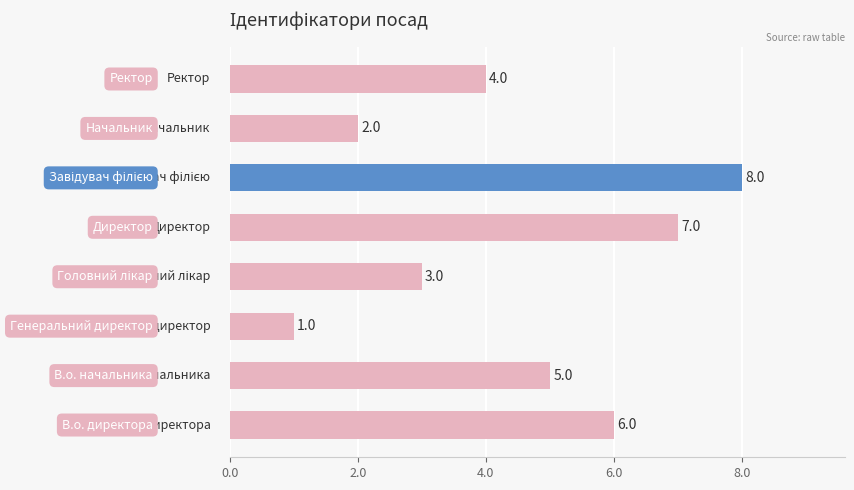

Count the values in the range 3 to 7.

5